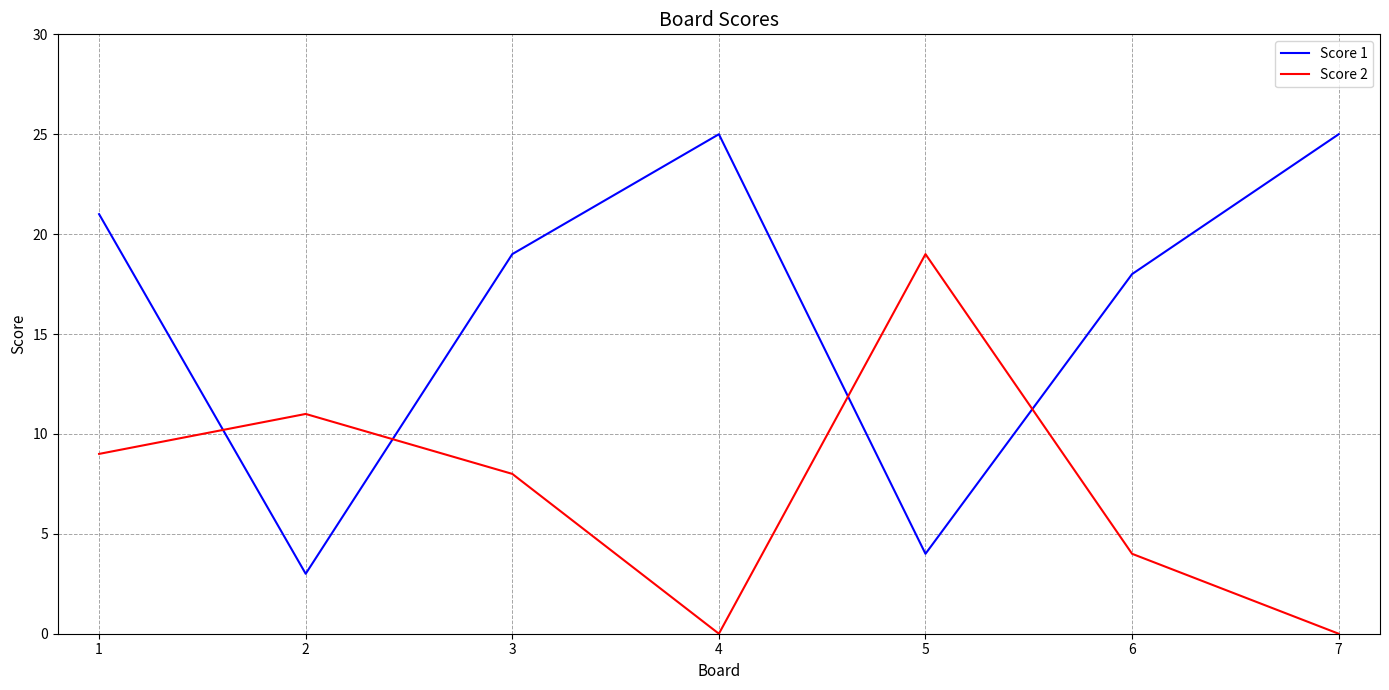

True or false: Score 1 has a value of 10 at 1.

False